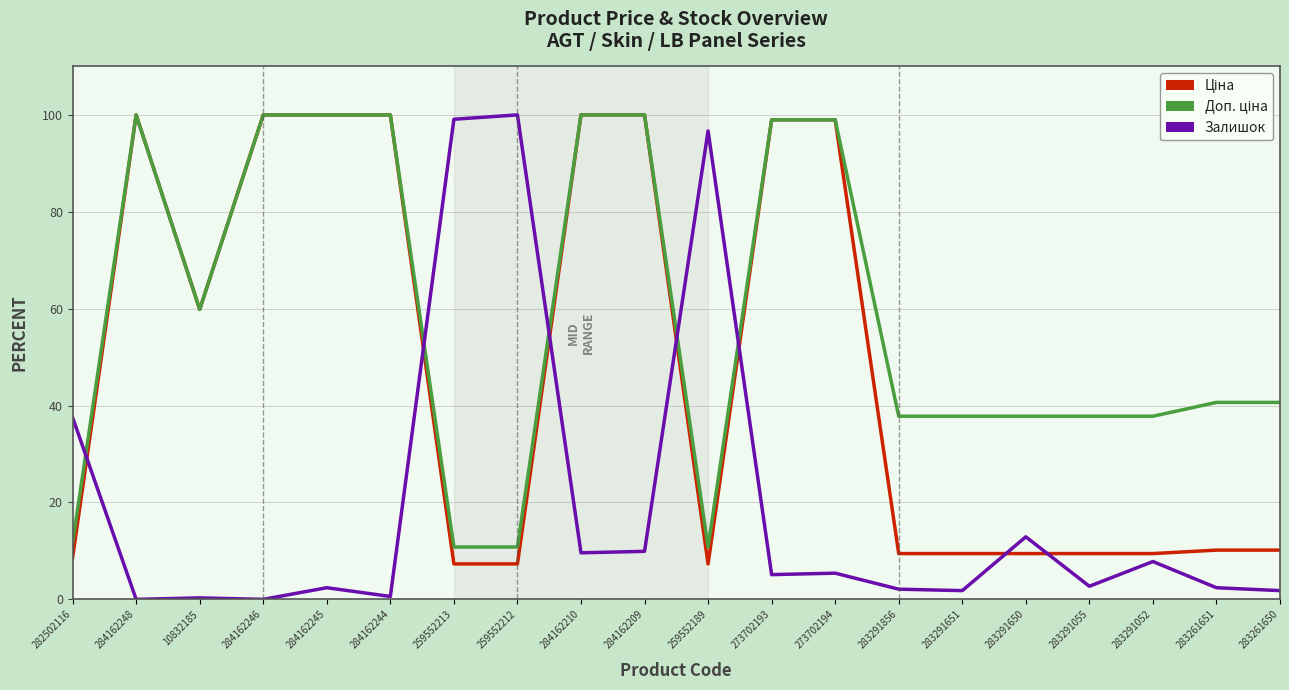

Which series has the largest range (max minus min)?

Залишок